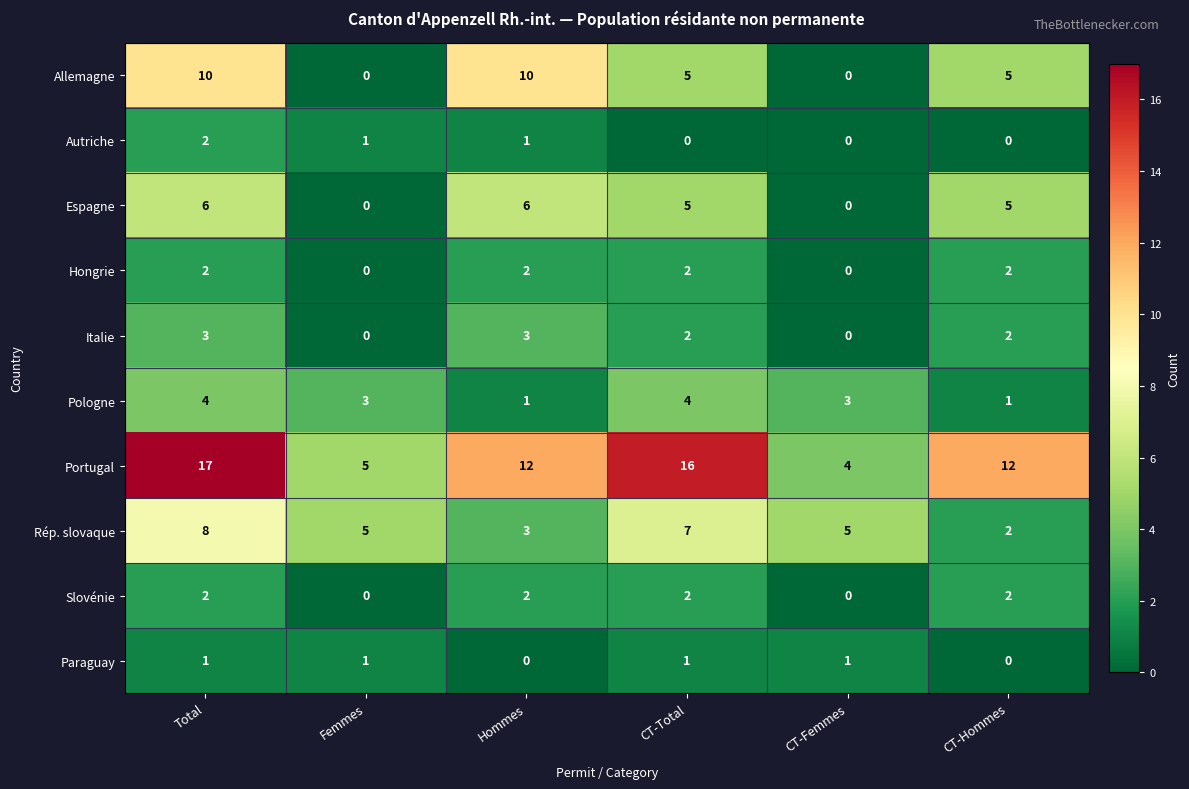

What is the spread (max minus min) of values at CT-Hommes?

12